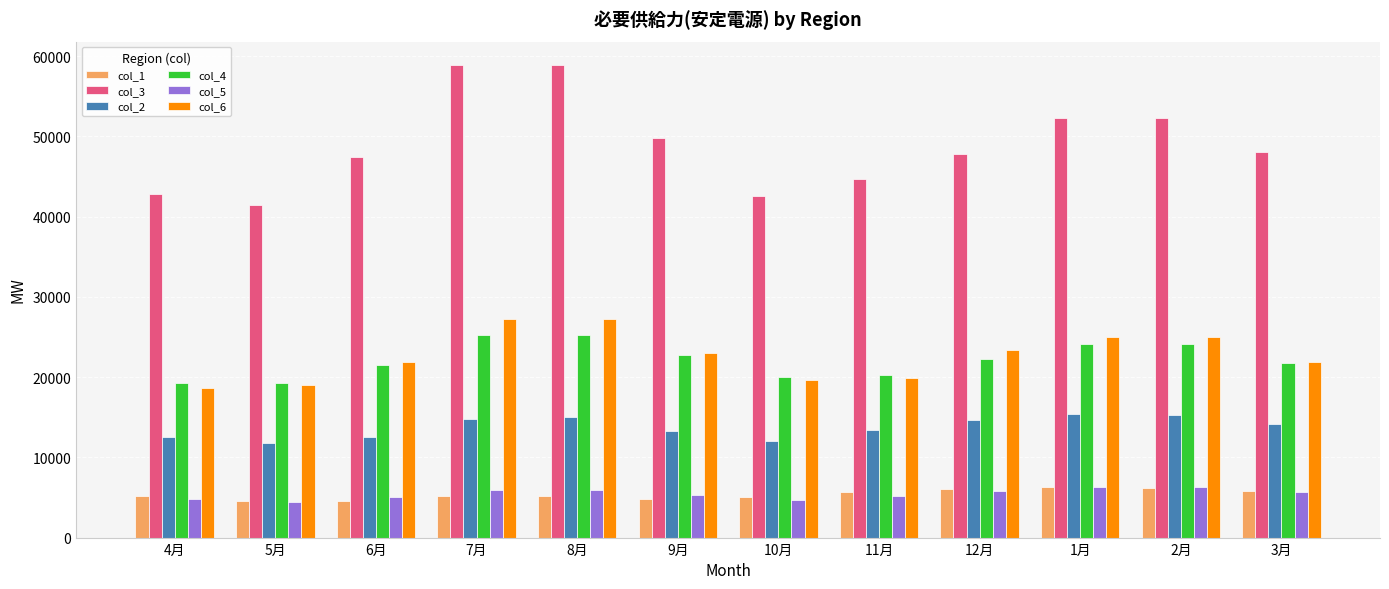

Which series has the largest range (max minus min)?

col_3